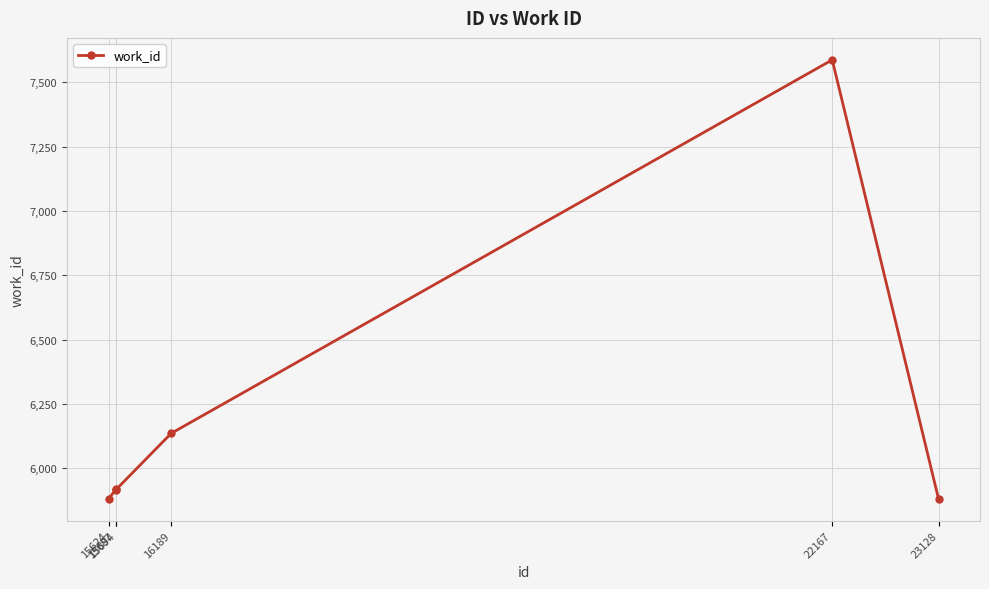

What is the greatest value displayed?

7587